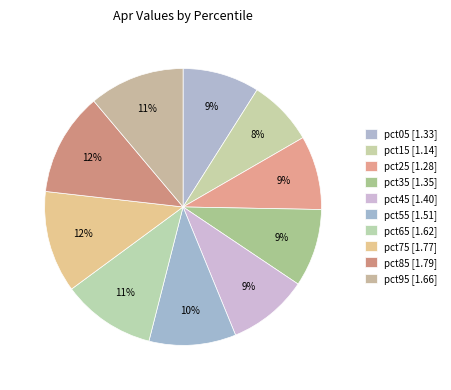

How many slices are in this pie chart?

10